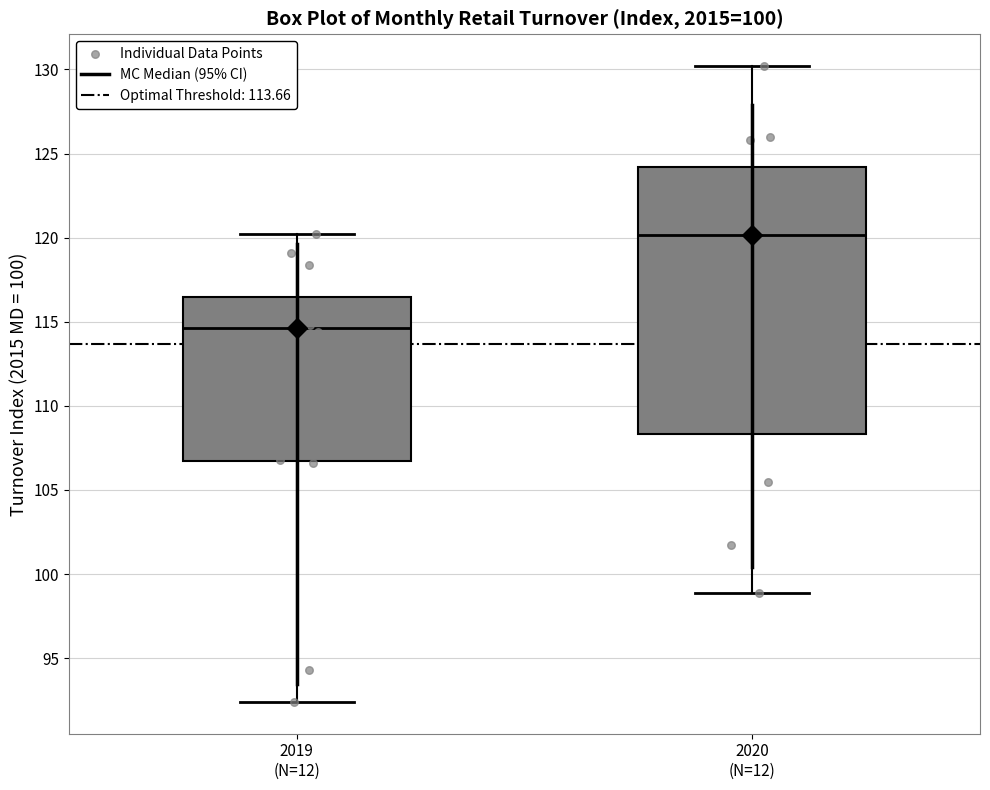

Which box is the tallest, from its lower edge to its upper edge?

2020 (N=12)